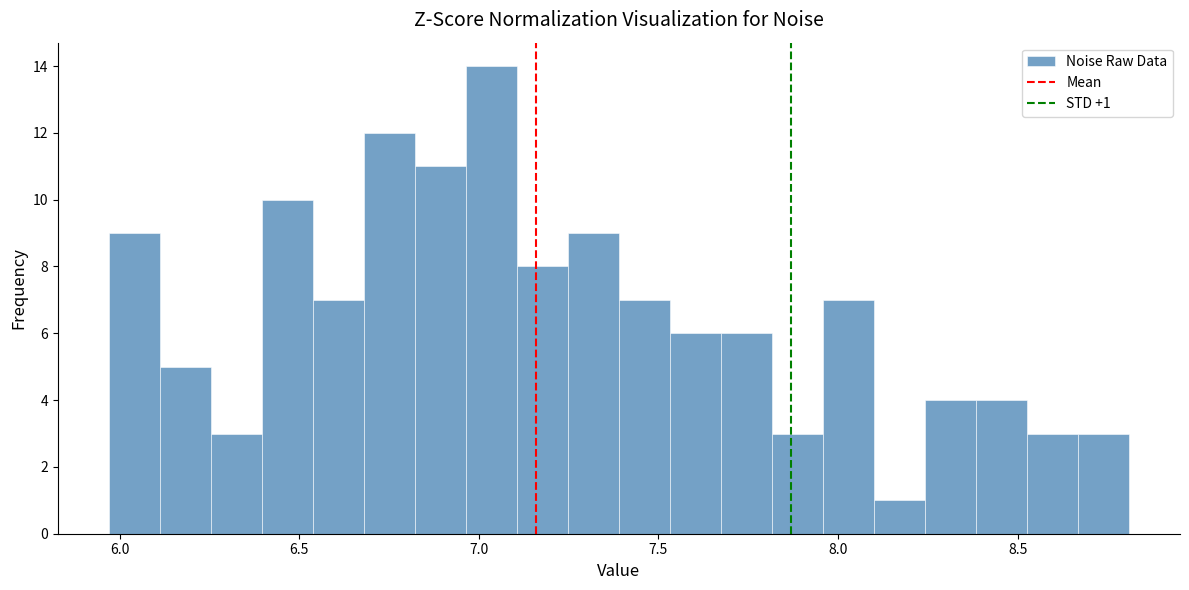

Read against the x-axis, roughly where is the centre of the tallest bar?

7.05